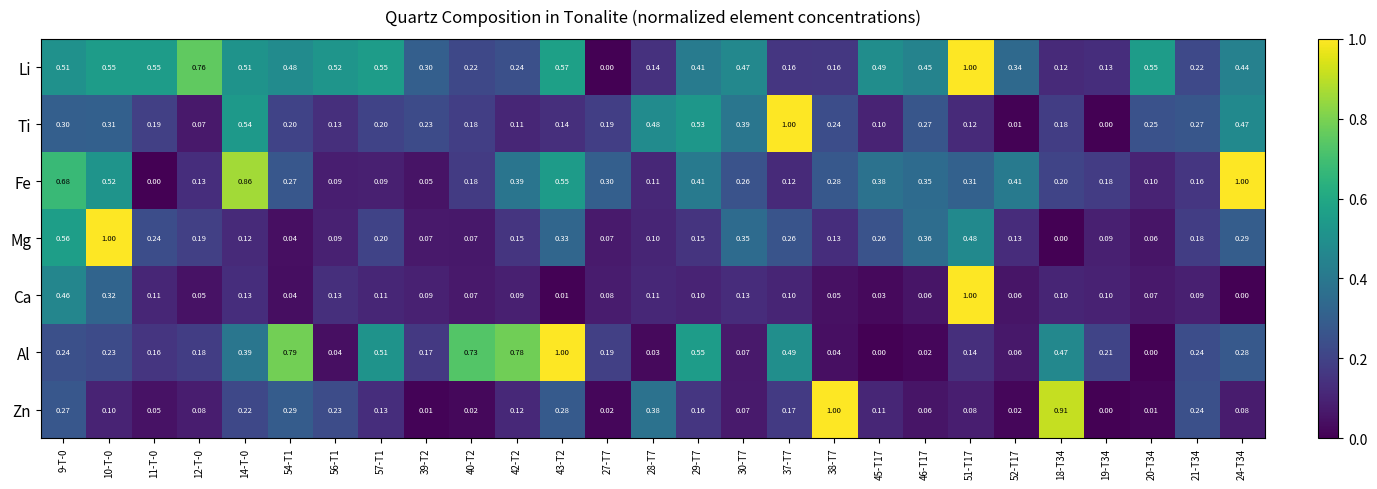

Which series changed the most between 14-T-0 and 27-T7?

Fe